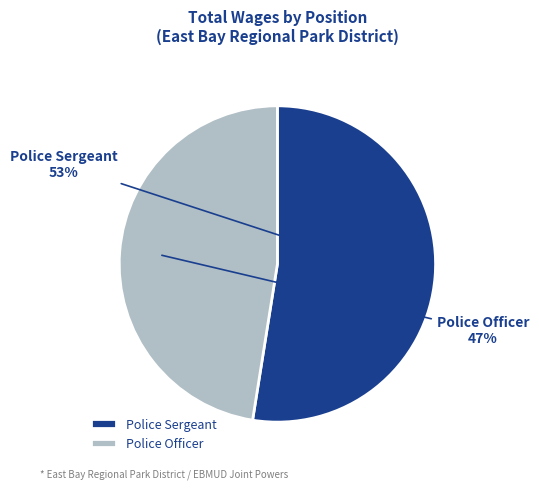

How many segments does this pie chart have?

2